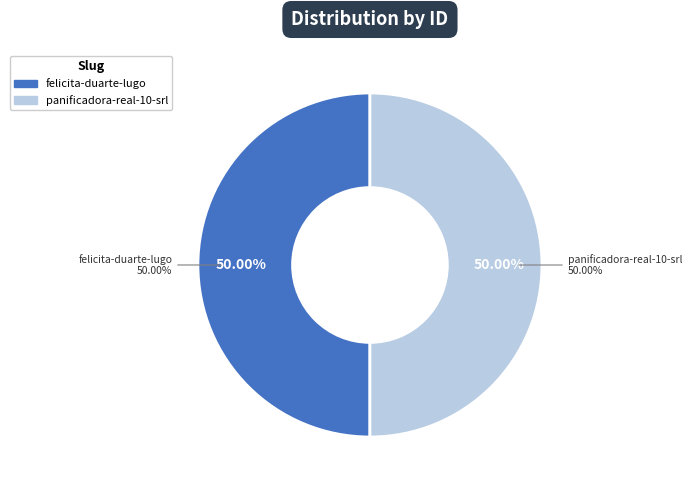

How many segments does this pie chart have?

2